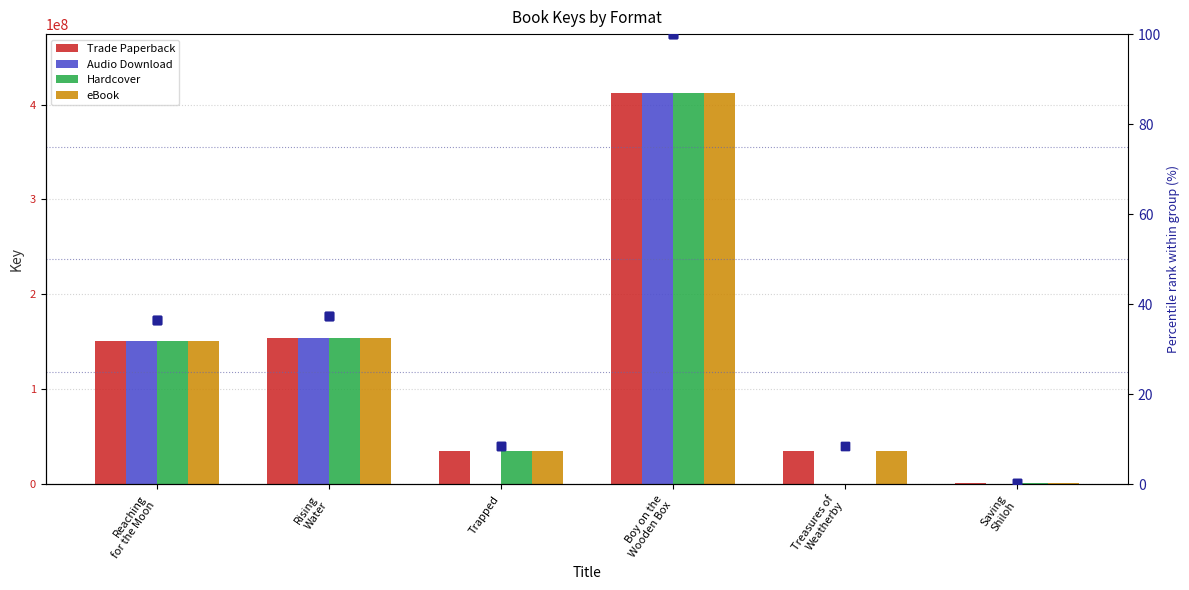

Which series has the largest Y range (max minus min)?

Audio Download